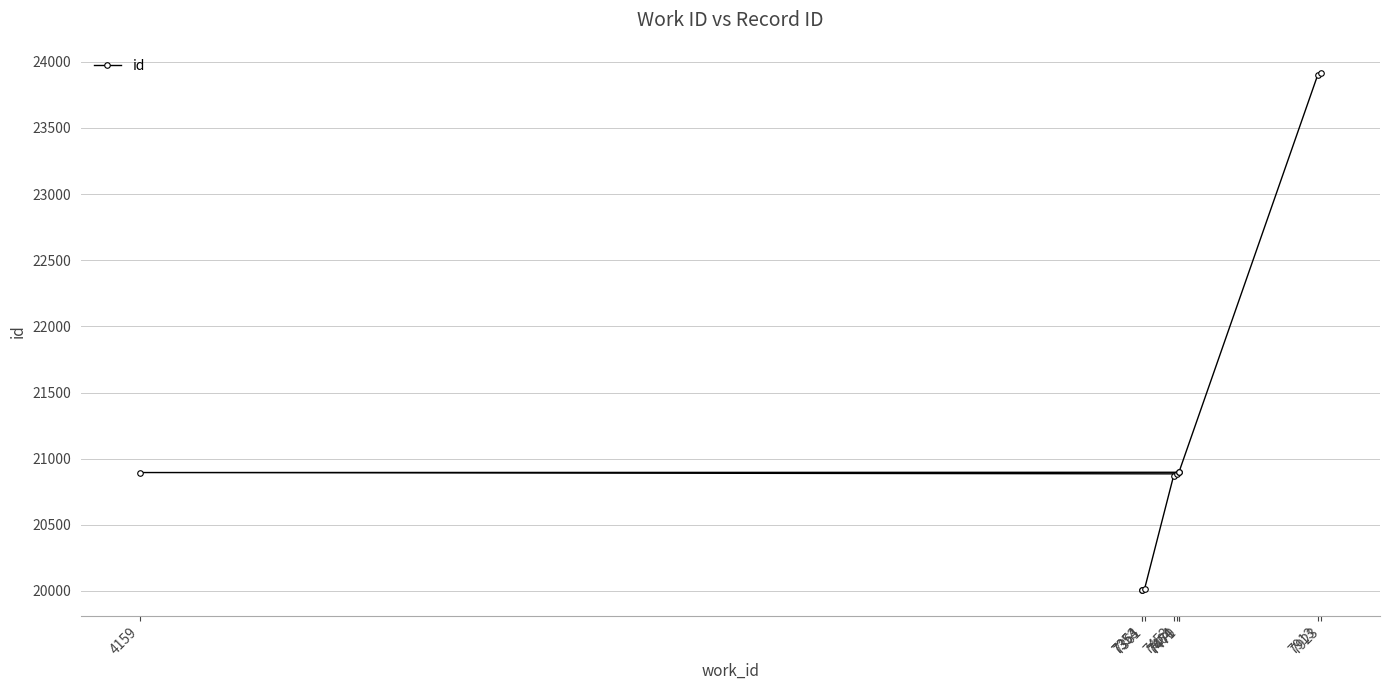

What is the change in value from 7361 to 7453?

+850